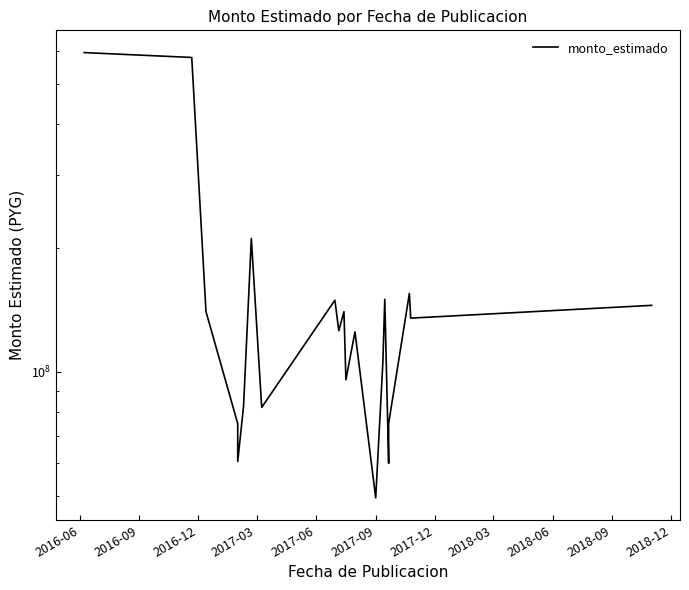

What is the difference between the second highest and minimum values?

529612420.2